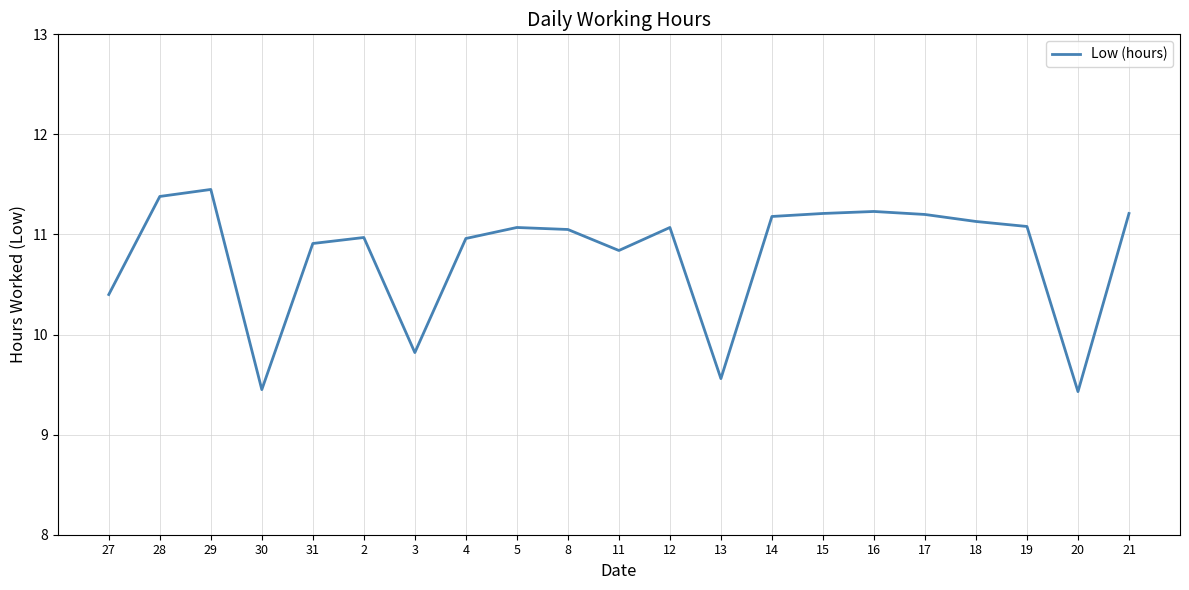

What is the difference between the values at 27 and 21?

0.8